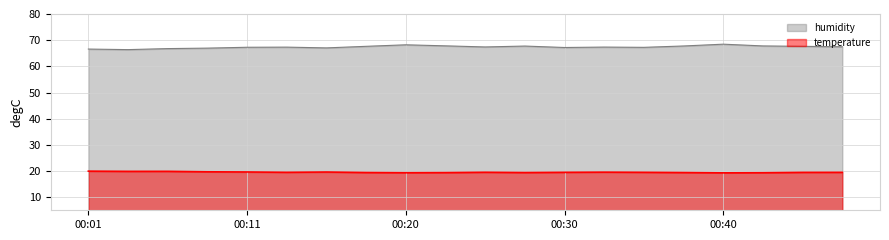

True or false: humidity and temperature intersect in this chart.

False